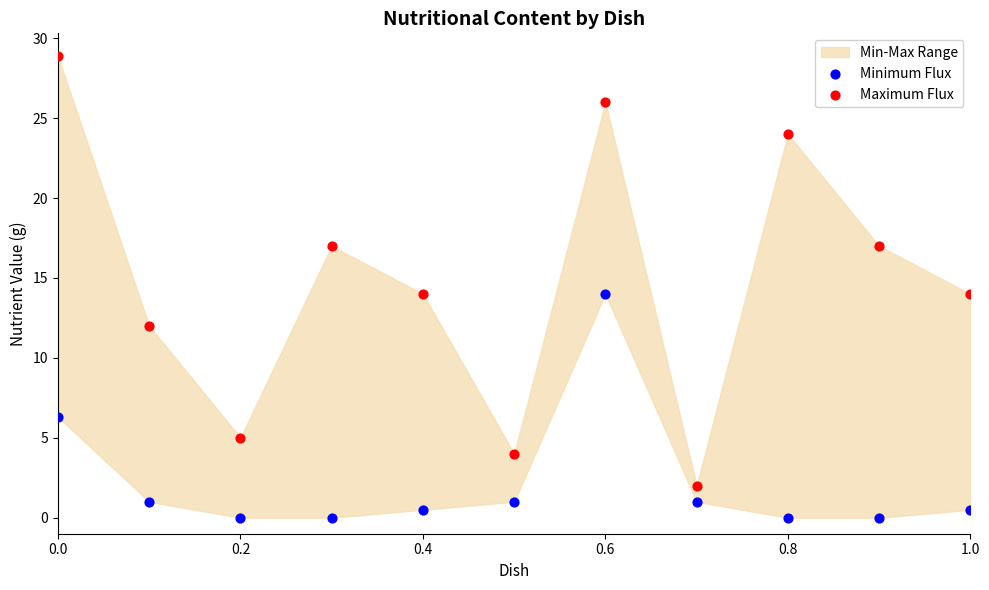

Across all data points, what is the range of Y values (max minus min)?

28.9